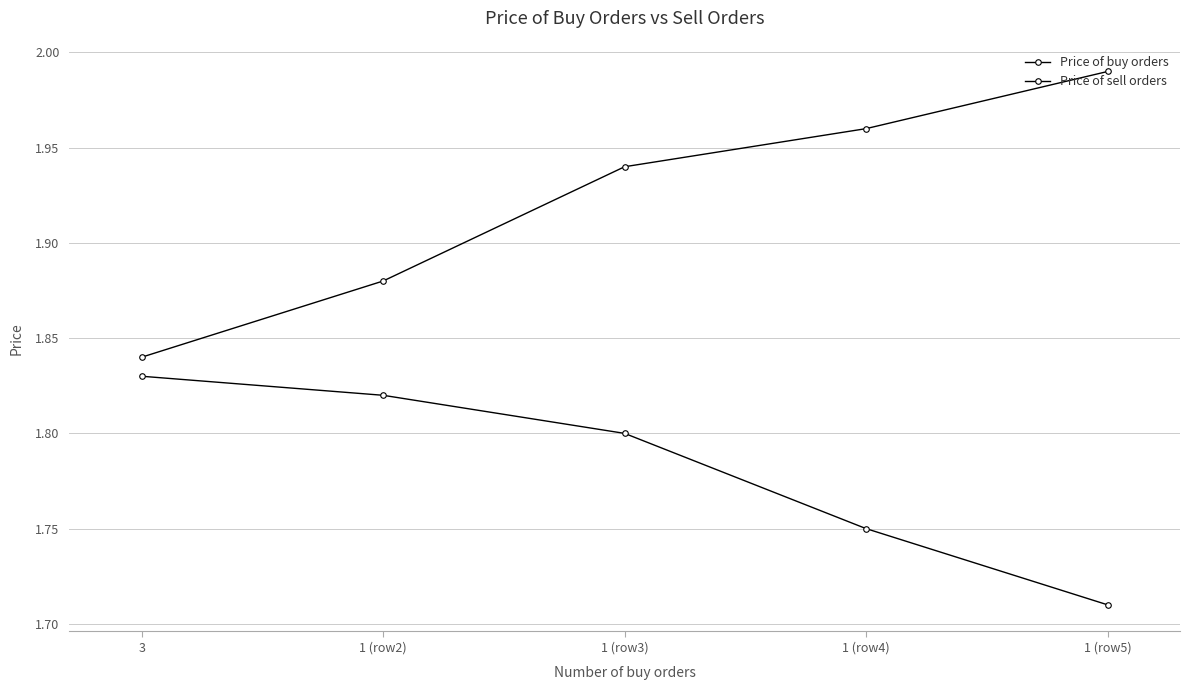

Does the chart have visible grid lines?

Yes